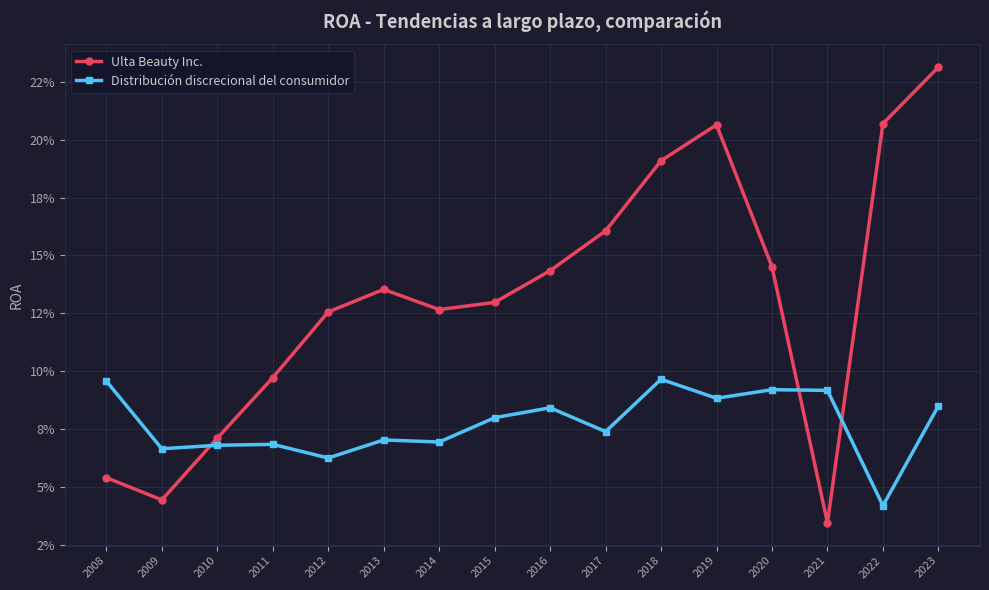

List the series in order of their overall mean, lowest first.

Distribución discrecional del consumidor, Ulta Beauty Inc.